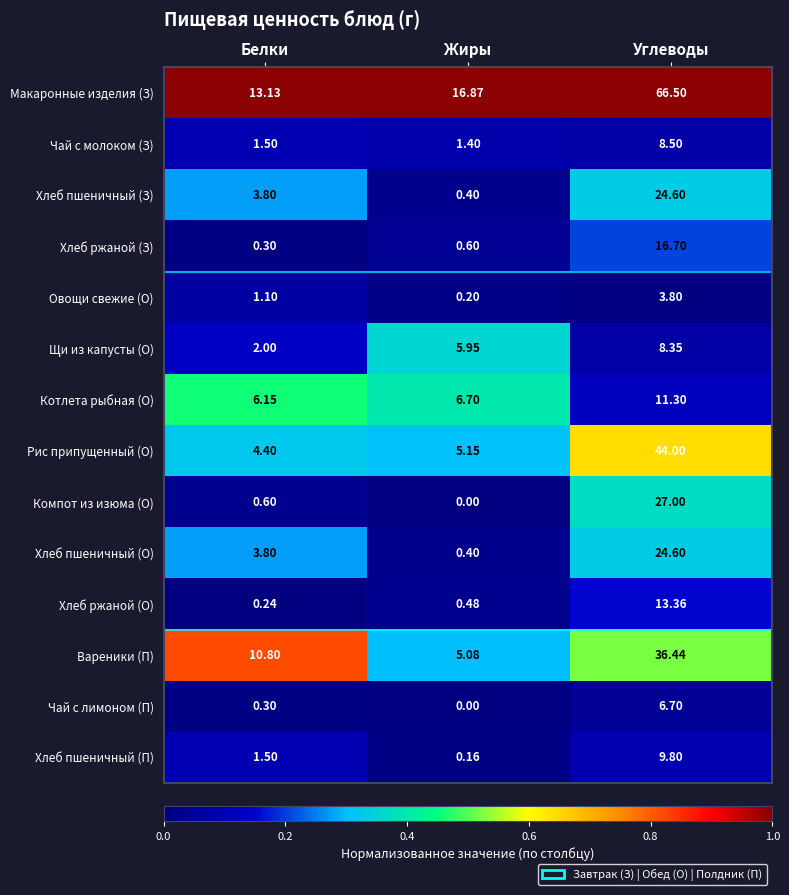

At which category is the sum across all series the highest?

Углеводы